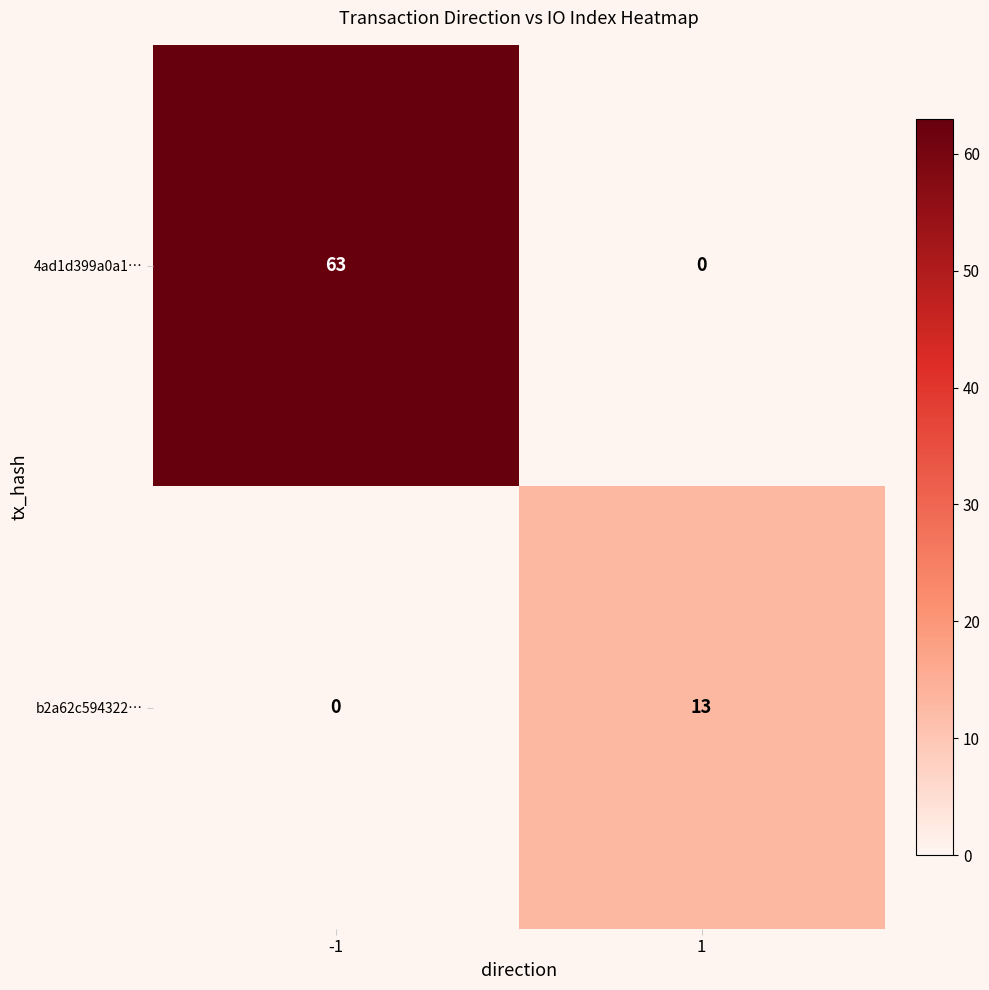

Rank the series by their average value, from lowest to highest.

b2a62c594322…, 4ad1d399a0a1…